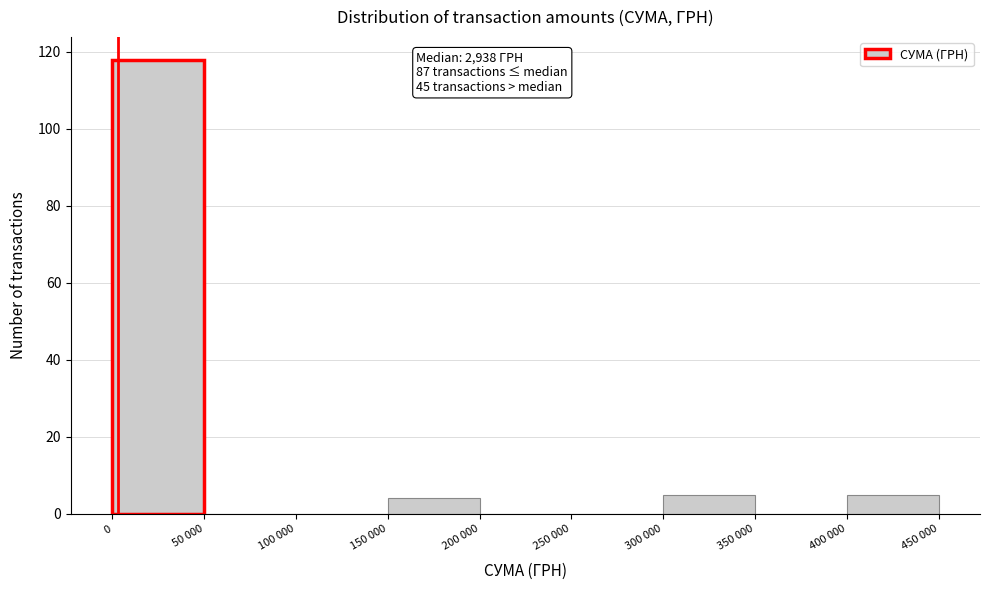

Reading left to right, what are all the values shown in this chart?

0=118	50 000=0	100 000=0	150 000=4	200 000=0	250 000=0	300 000=5	350 000=0	400 000=5